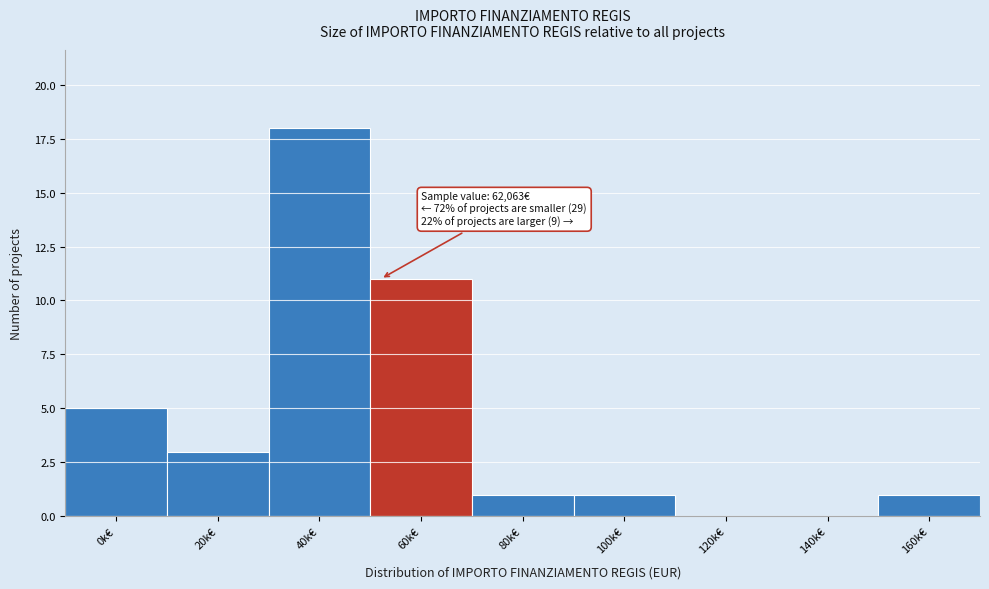

Reading right to left, list all the values displayed in this chart.

160k€=1	140k€=0	120k€=0	100k€=1	80k€=1	60k€=11	40k€=18	20k€=3	0k€=5